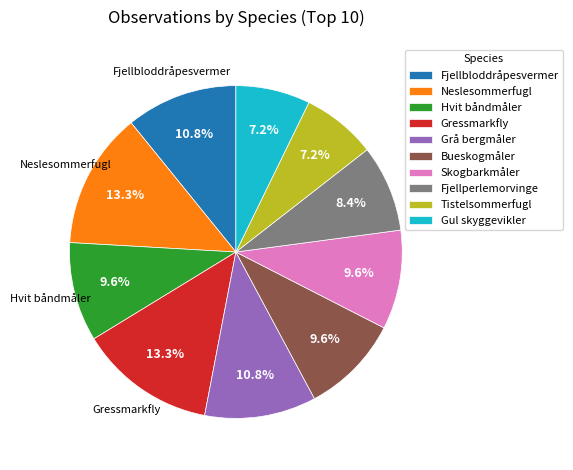

How many segments does this pie chart have?

10